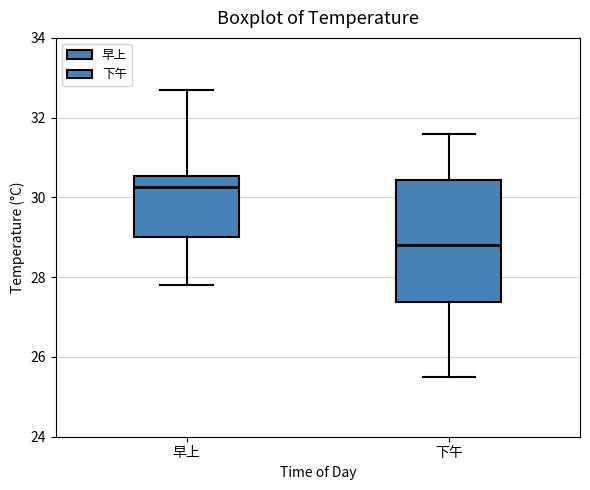

Comparing the boxes themselves (not the whiskers), which one is the tallest?

下午